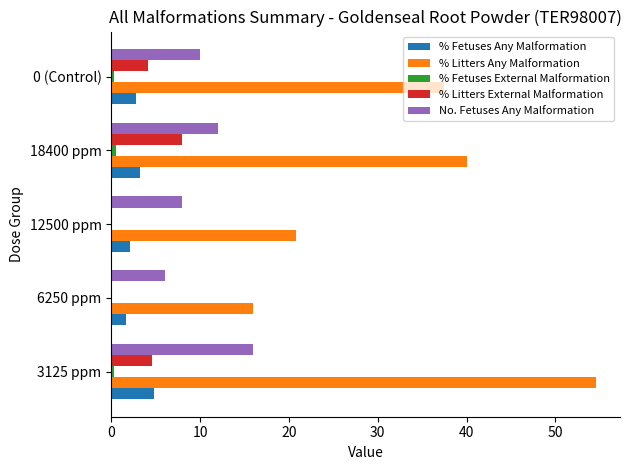

Count the number of data series in this chart.

5